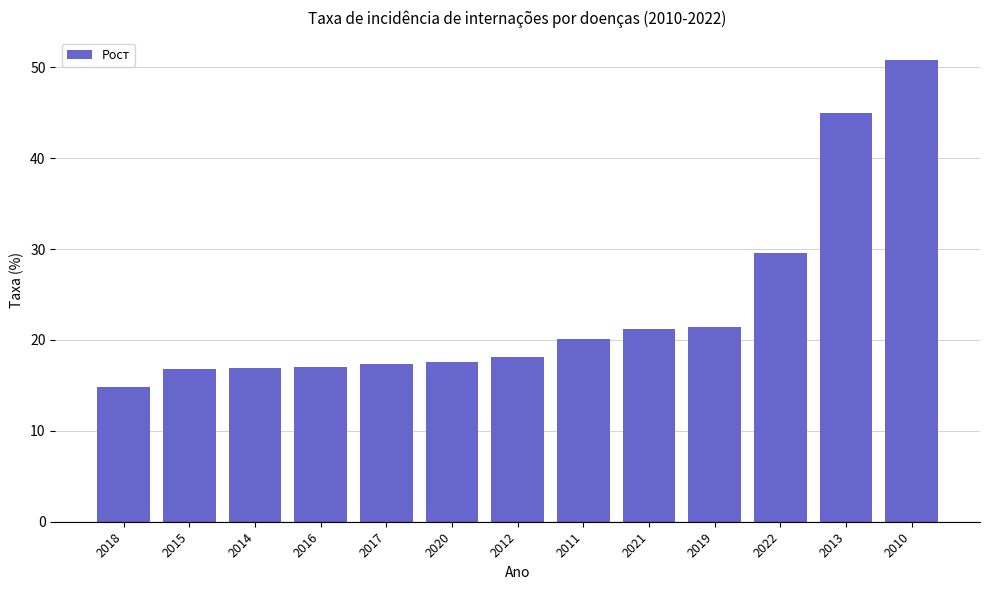

What is the average value?

23.6